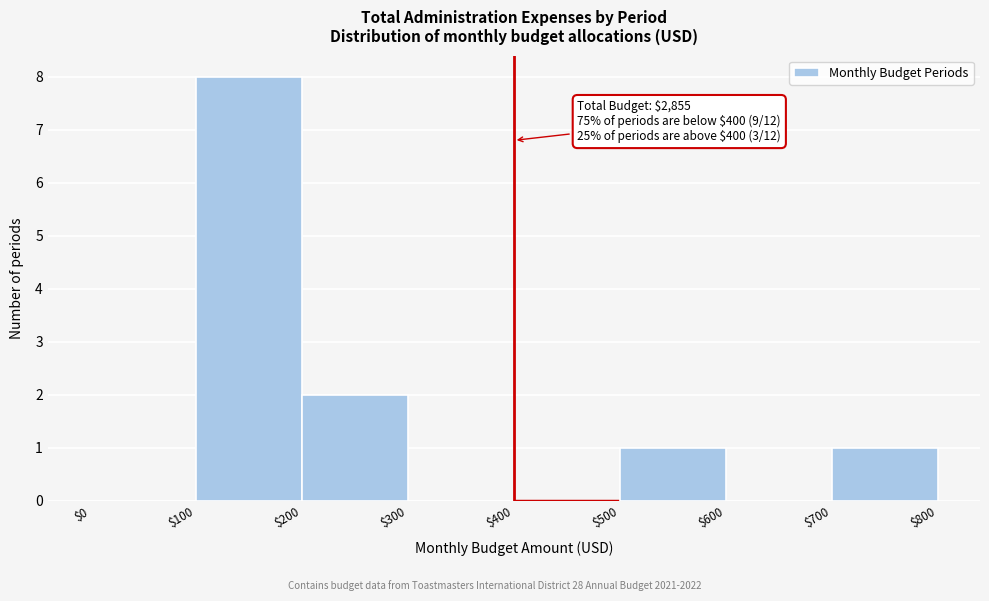

Which range on the x-axis has the tallest bar?

$100 to $200